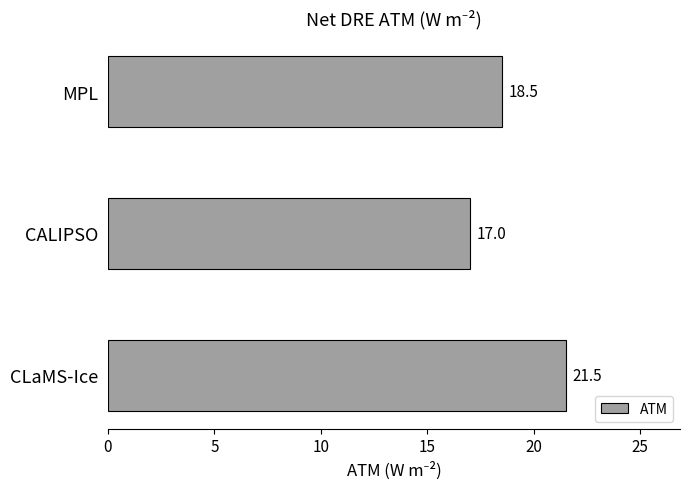

Is it true that the value at MPL is 18.5?

True